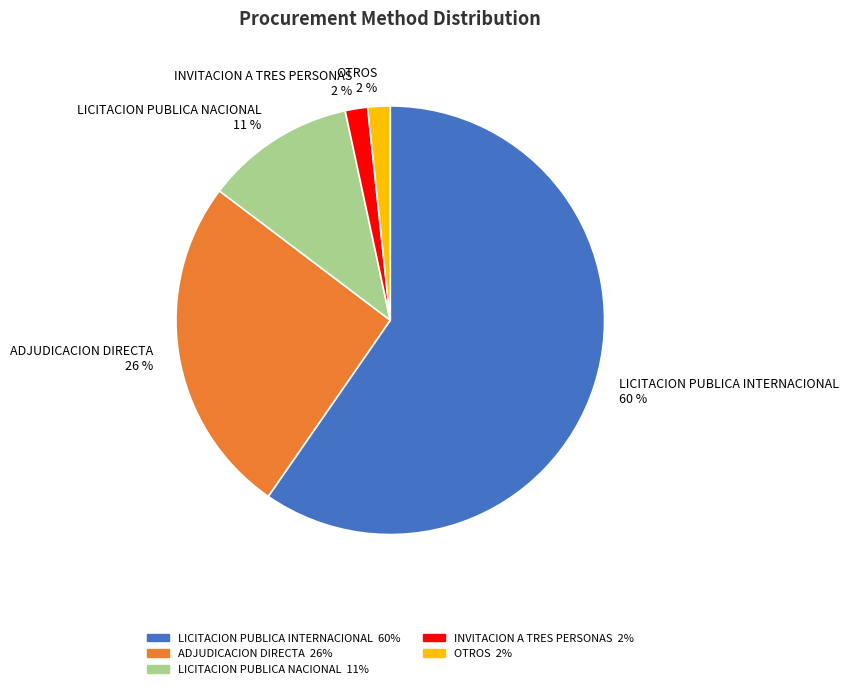

True or false: LICITACION PUBLICA NACIONAL accounts for 18% of the total.

False